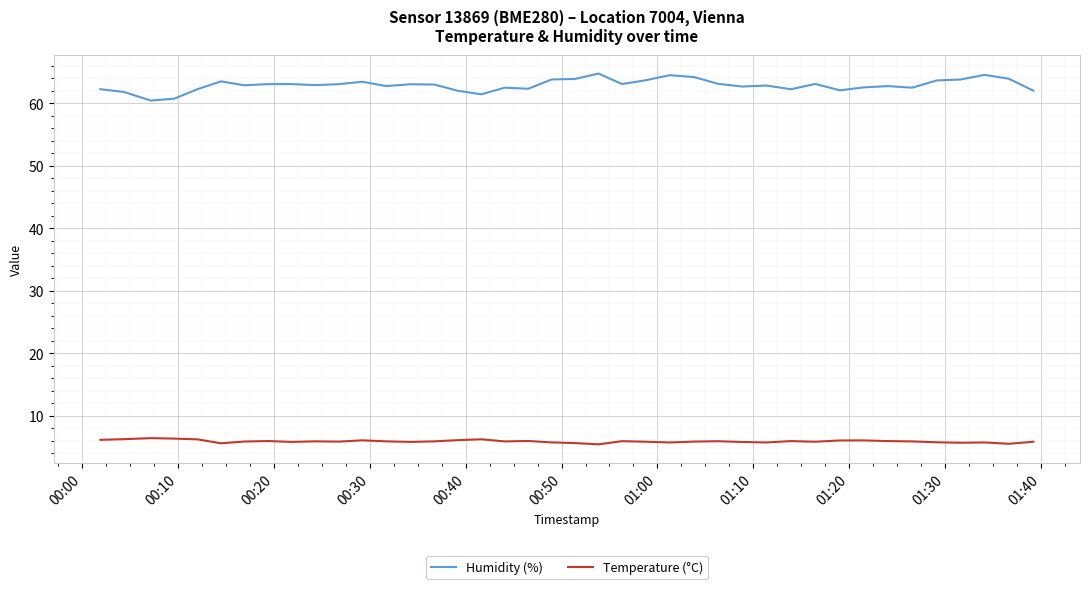

What is the sum of all Temperature (°C) values?

237.5